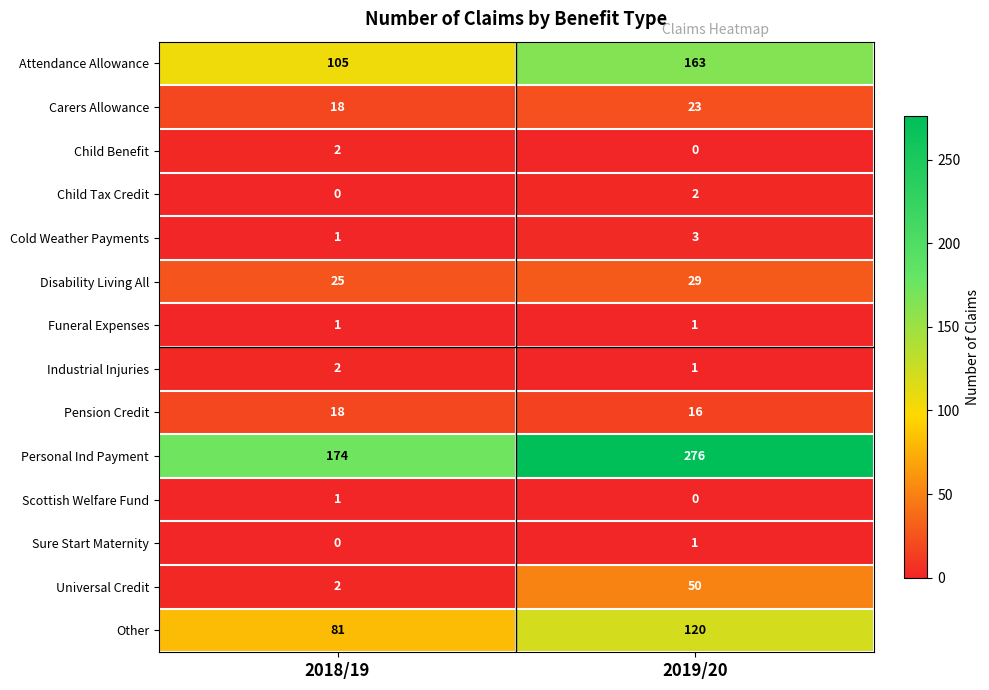

Which label corresponds to the largest value in the chart?

2019/20